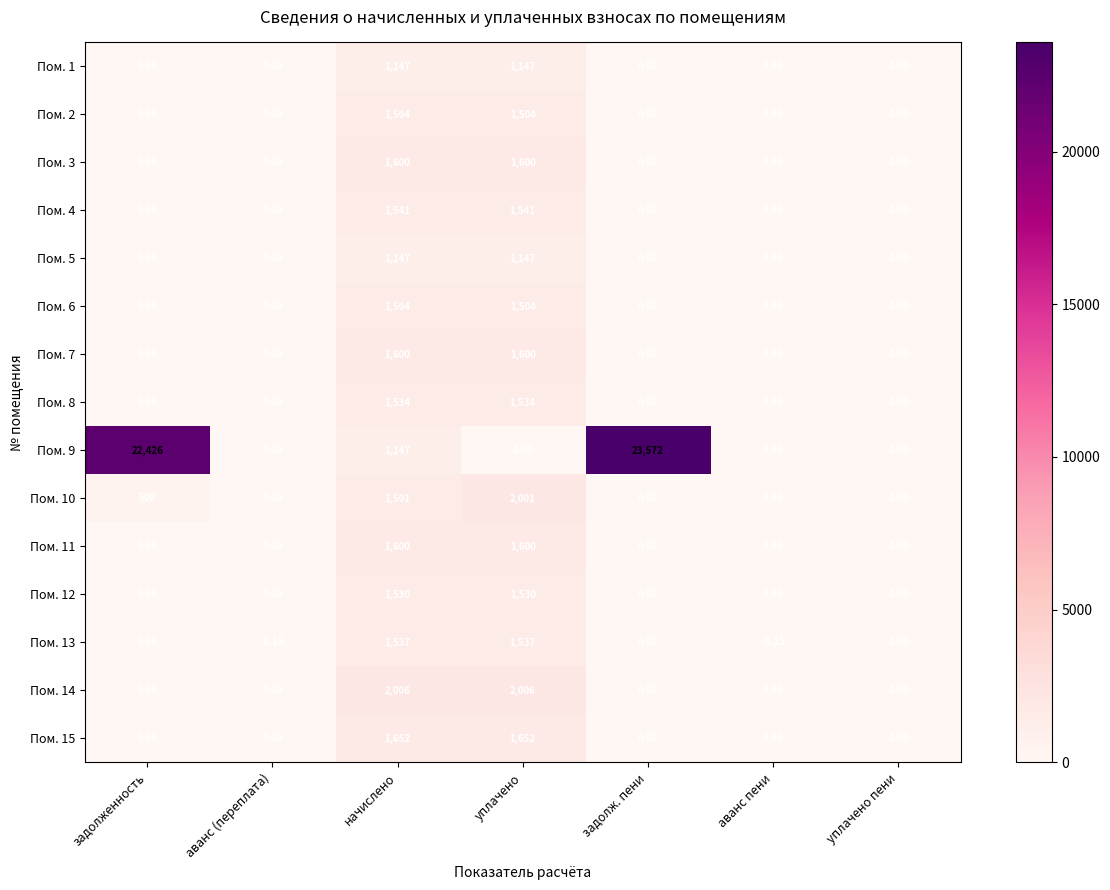

Which category has the highest value across all series?

задолж. пени